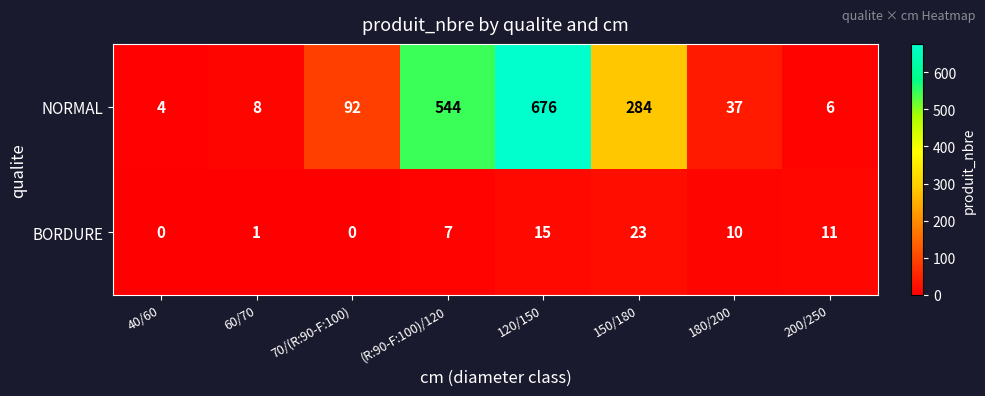

True or false: BORDURE has a value of 11 at 200/250.

True